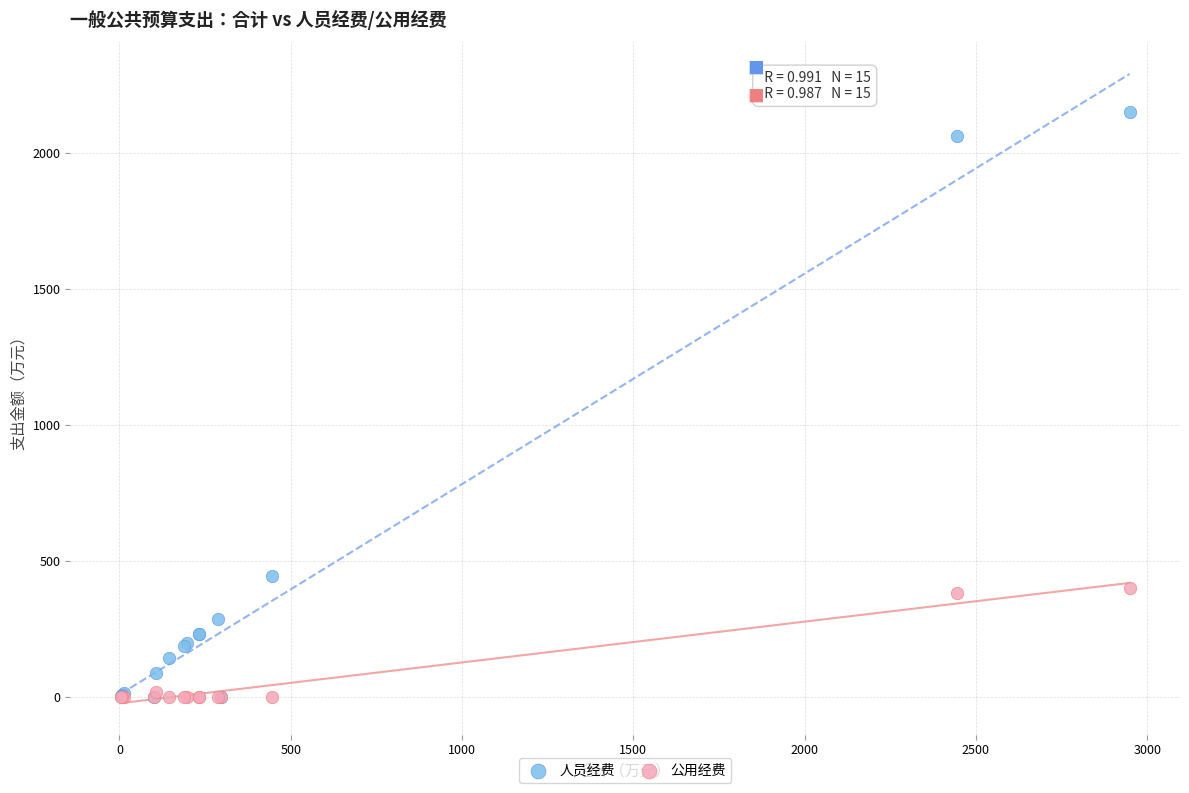

In the 人员经费 series, what Y value is closest to 1076?

444.0